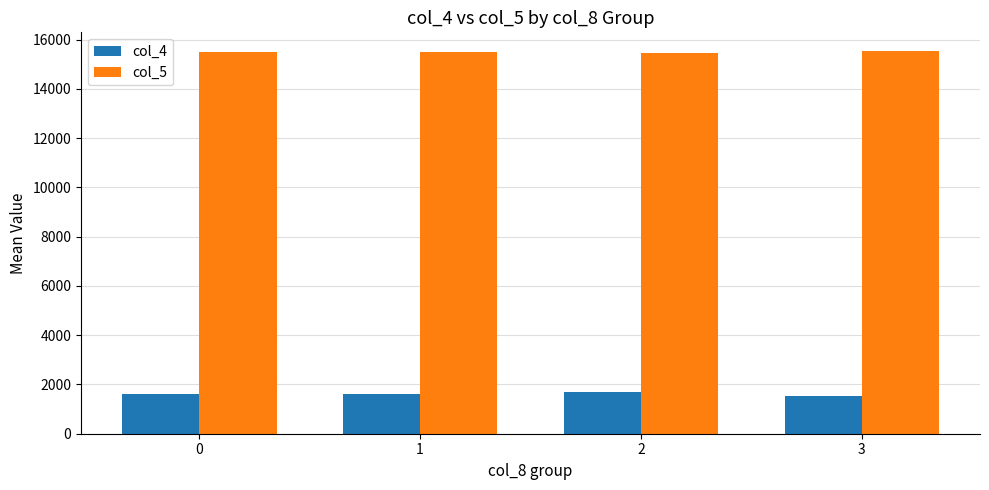

What is the value of the col_4 bar at the 1st from the left?

1597